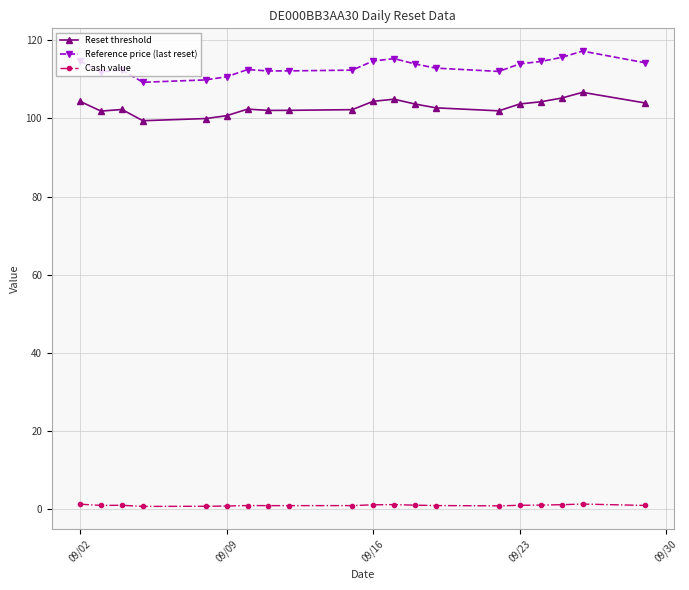

True or false: Reset threshold and Reference price (last reset) cross at least once.

False